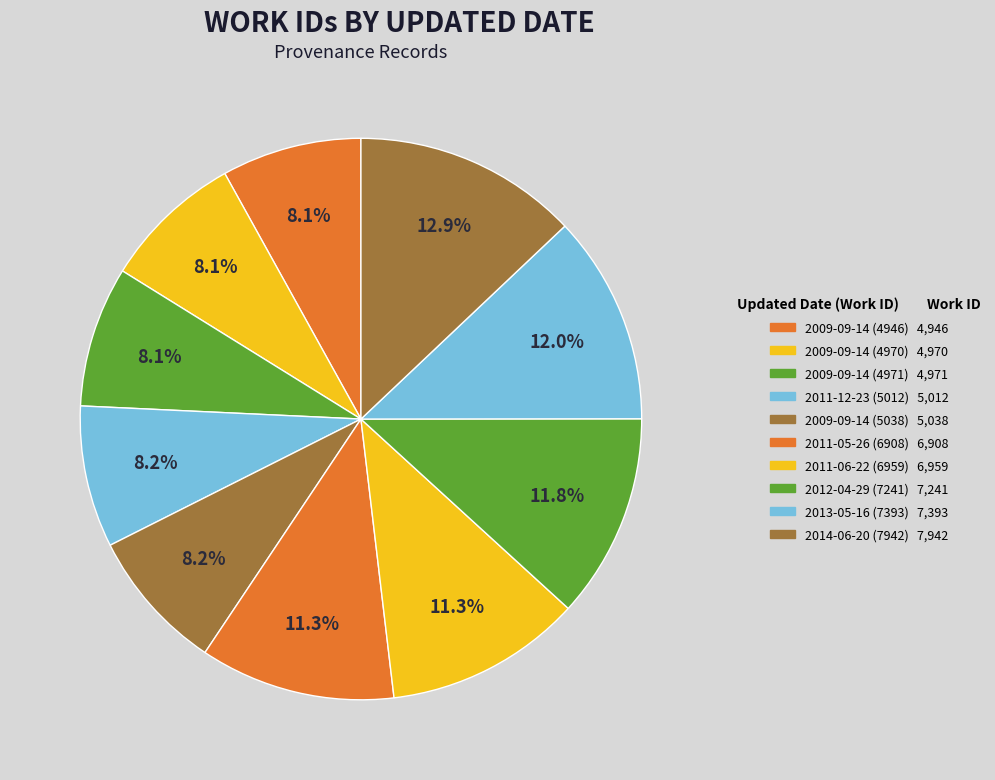

How many segments does this pie chart have?

10